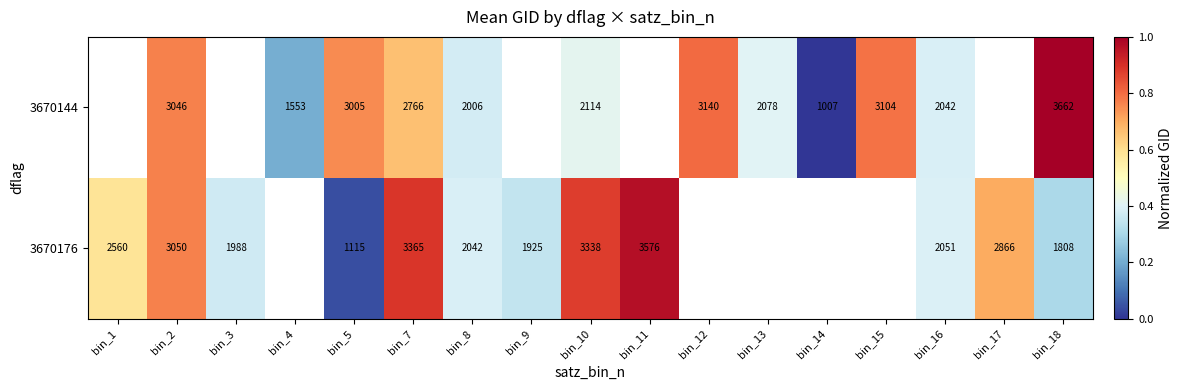

Where is 3670176 nearest to the value 0?

bin_5